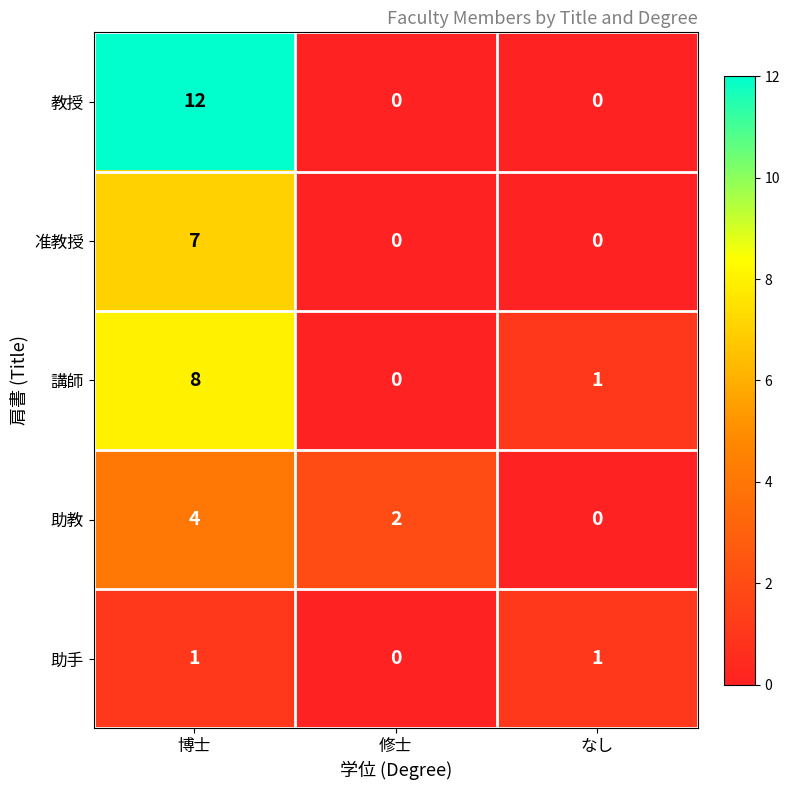

How many values in the 准教授 series exceed 0?

1